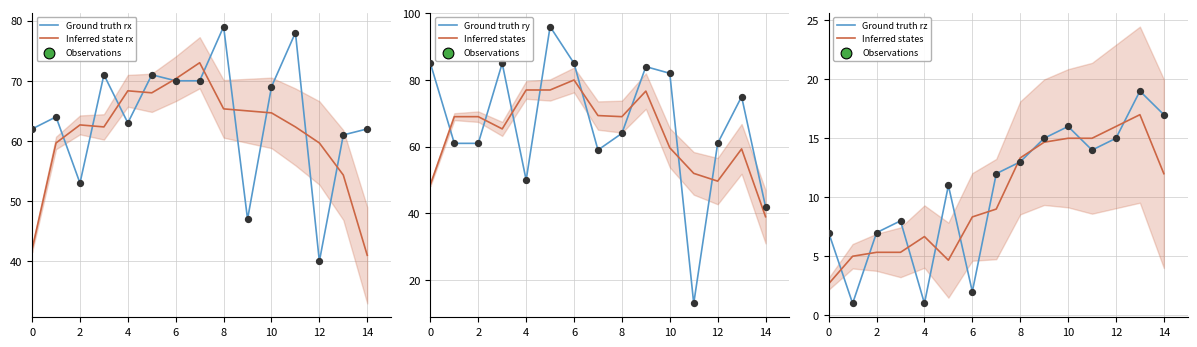

Which series has the largest Y range (max minus min)?

Ground truth ry